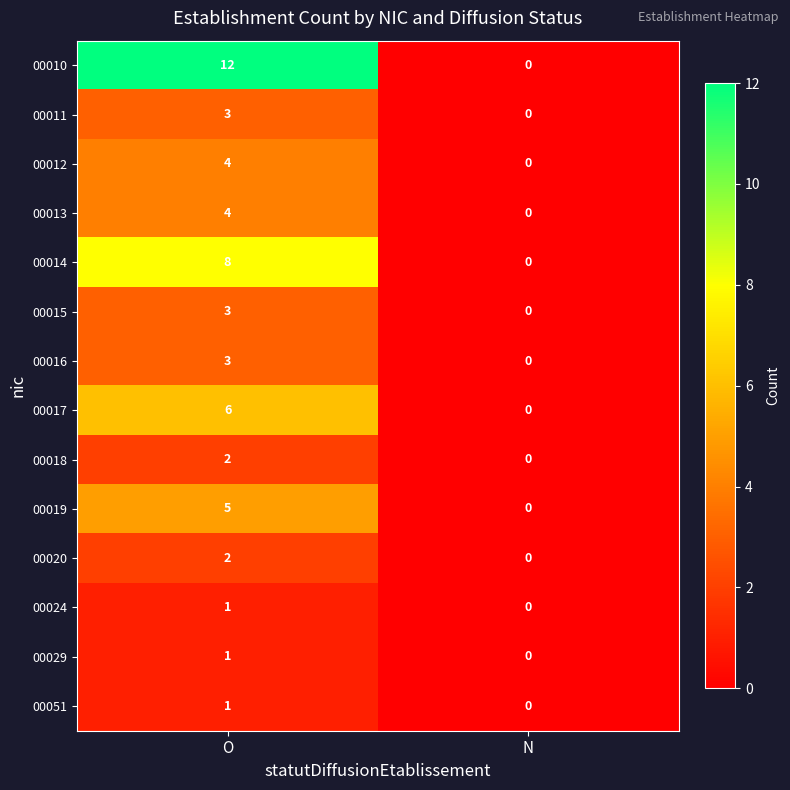

The 00051 series shows 1 at O. True or false?

True